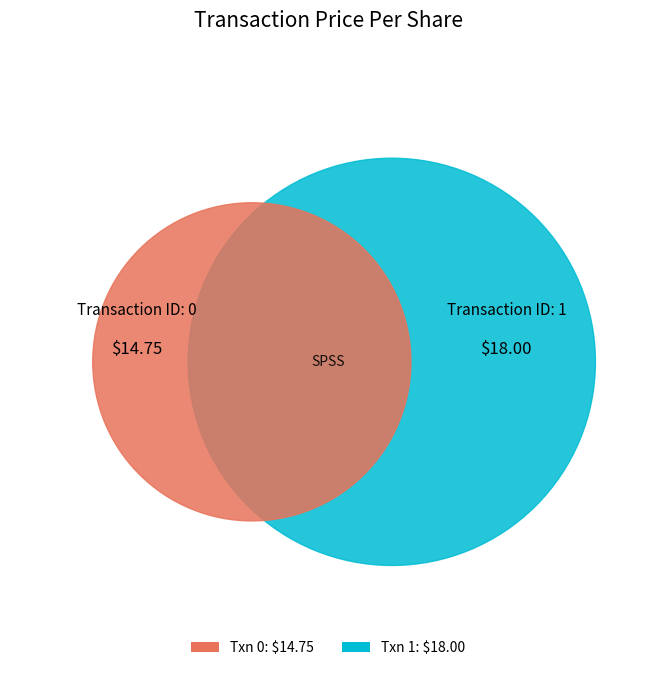

Rank the categories by value from highest to lowest.

1, 0